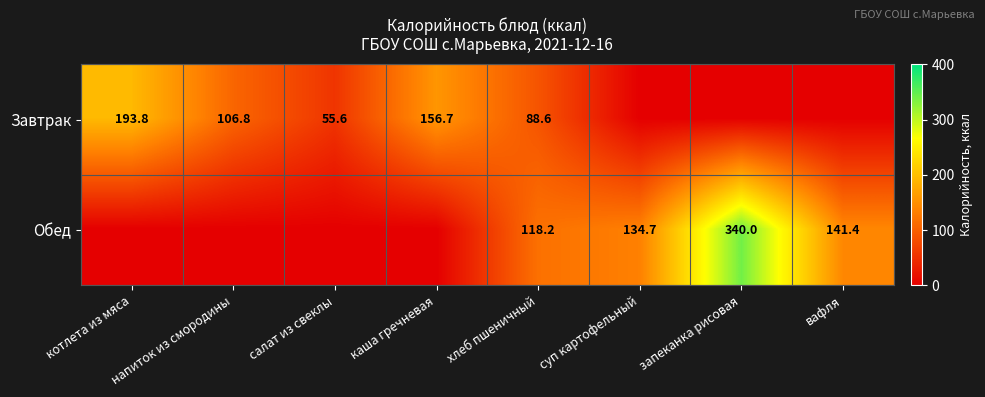

Count the number of categories in the chart.

8